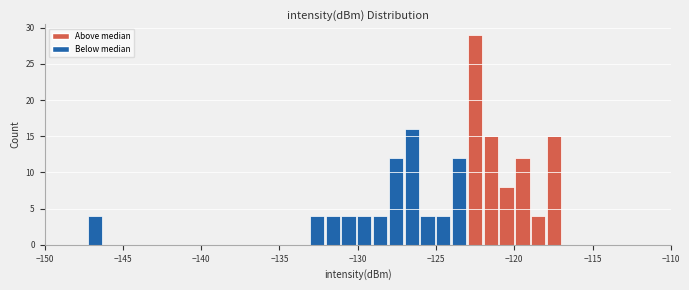

Read against the x-axis, roughly where is the centre of the tallest bar?

-122.5